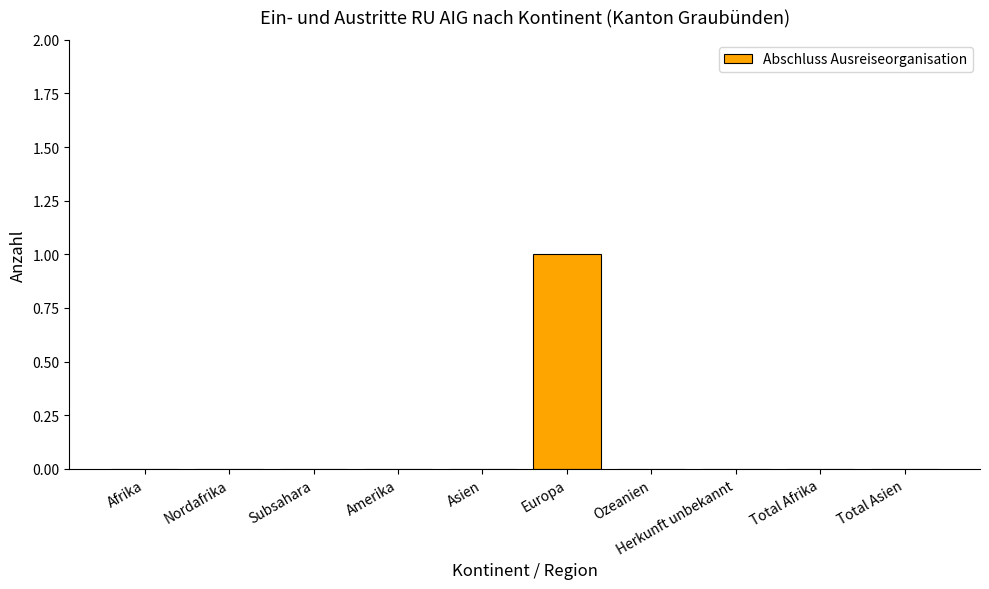

Is it true that the value at Afrika is 0?

True